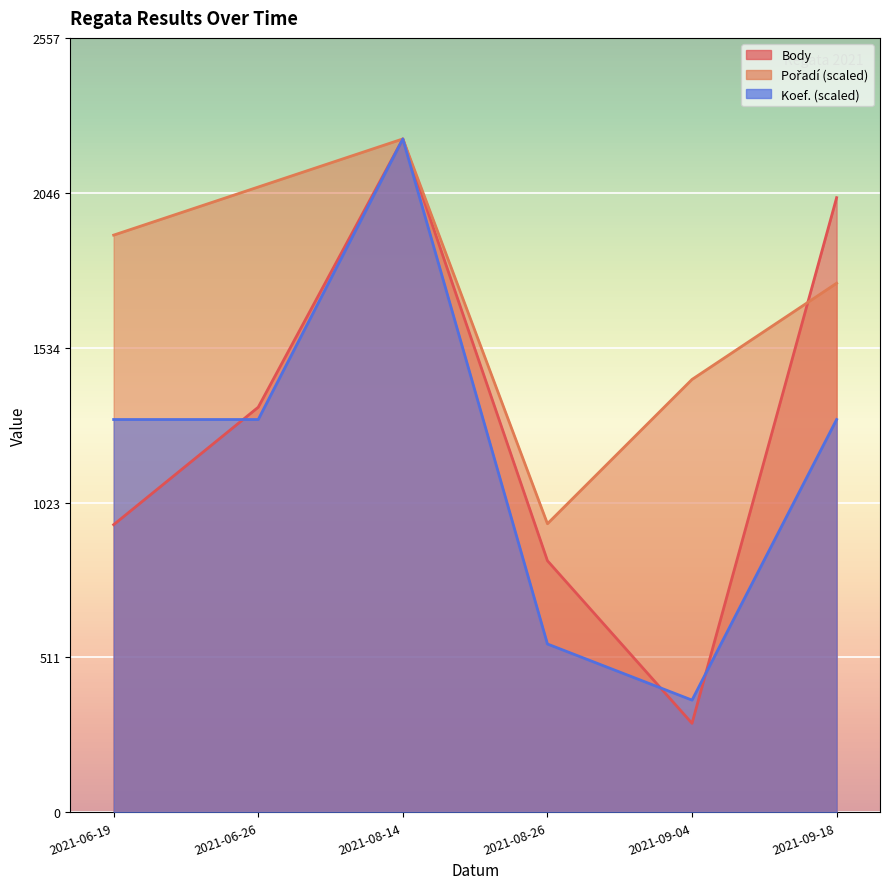

What is the label of the 2nd point from the right?

2021-09-04